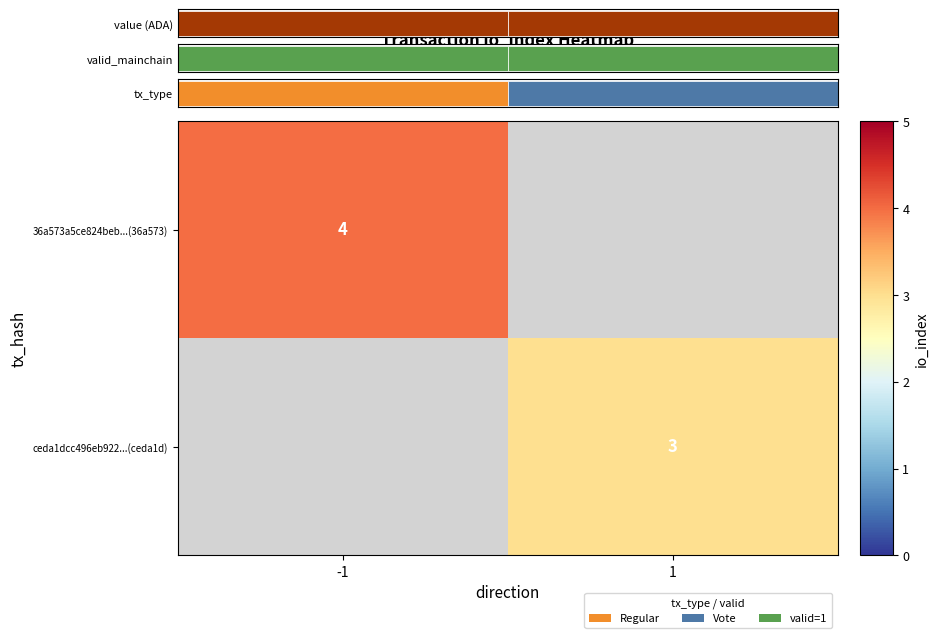

Count the number of data series in this chart.

2